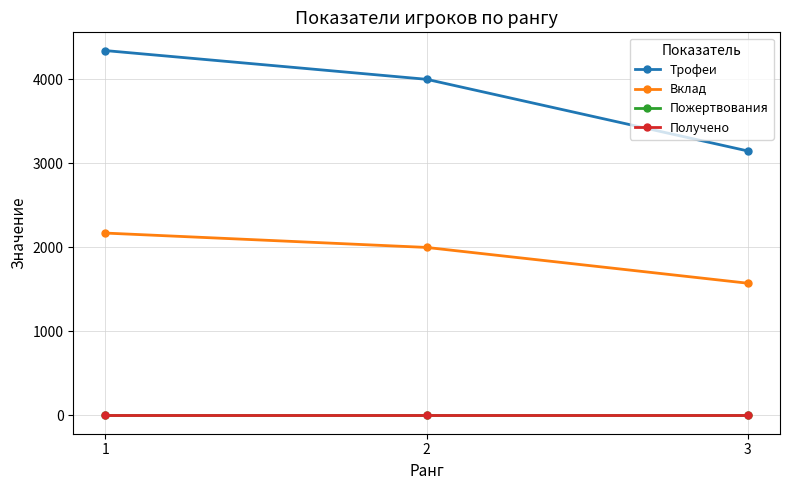

List the labels in order of Трофеи value, largest first.

1, 2, 3